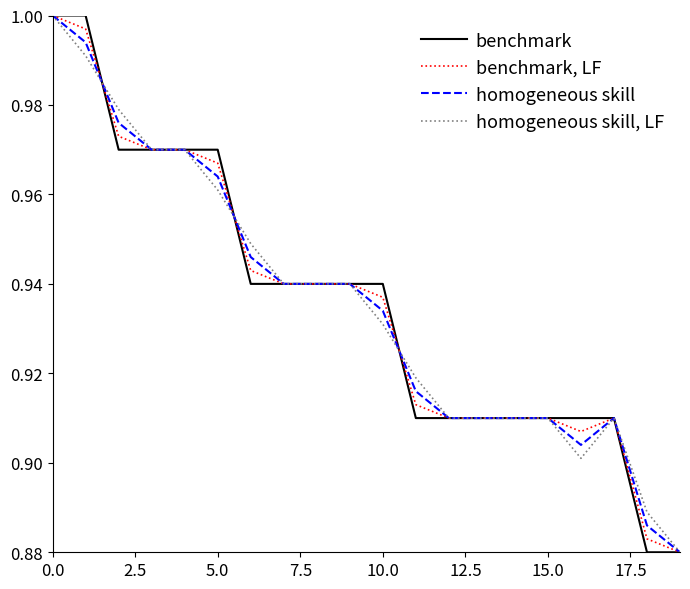

What are all the series names shown in the legend?

benchmark, benchmark, LF, homogeneous skill, homogeneous skill, LF